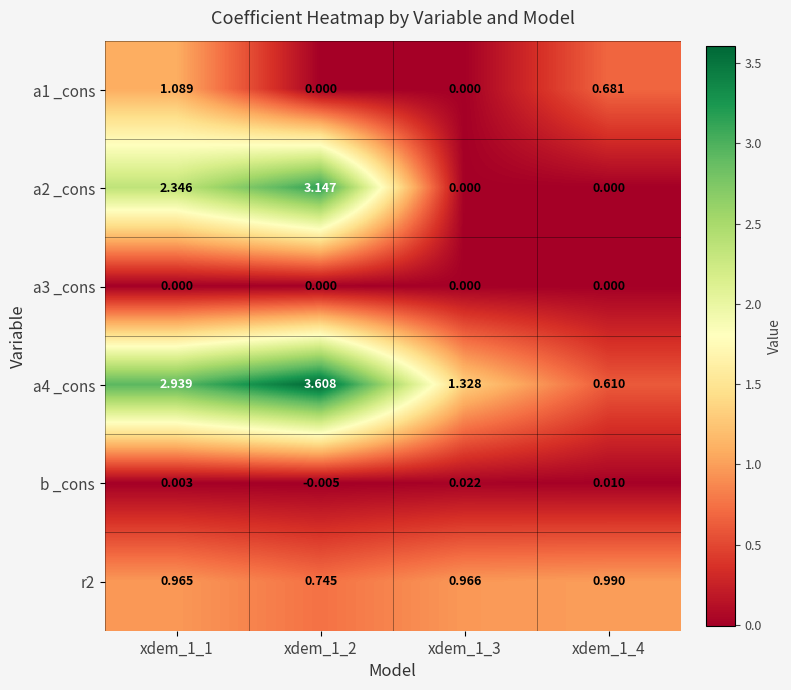

Is the value of a1 _cons at xdem_1_1 greater than the value of r2 at xdem_1_2?

Yes